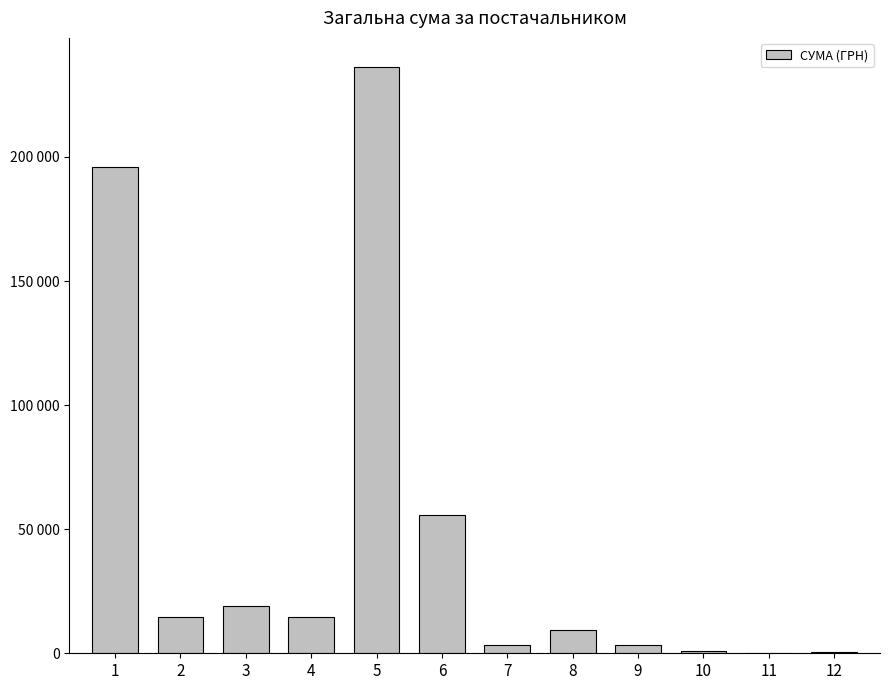

Are the bars horizontal?

No